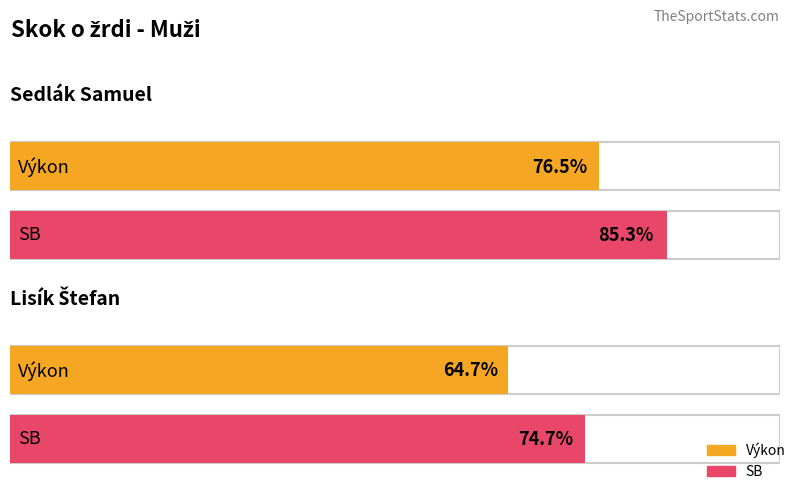

Which has a higher value, Sedlák Samuel or Lisík Štefan?

Sedlák Samuel